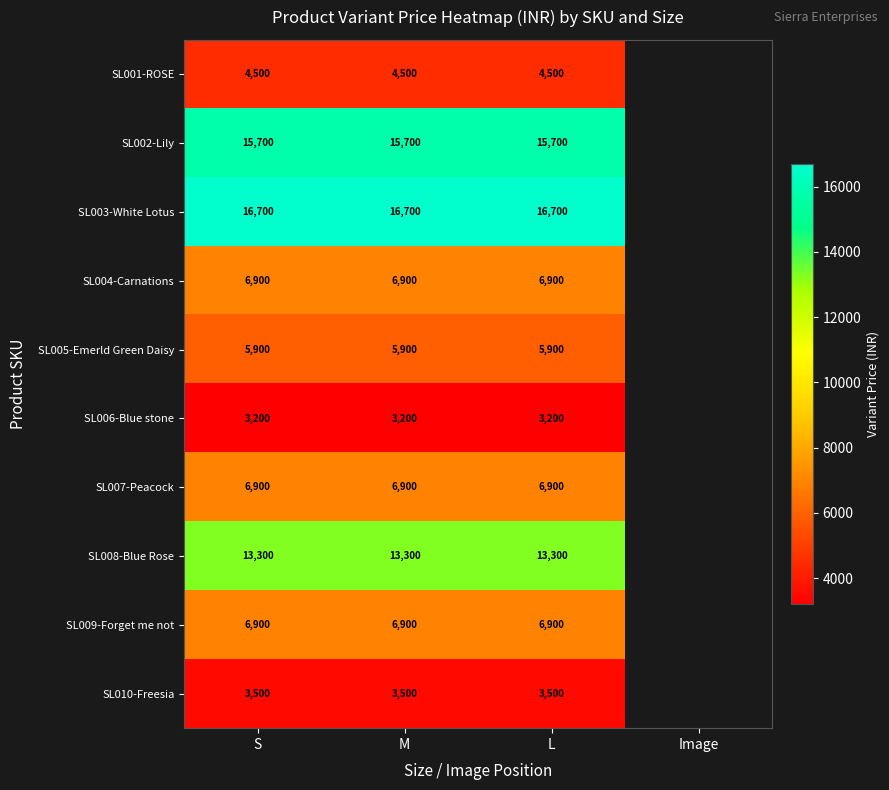

The SL010-Freesia series shows 3500 at S. True or false?

True